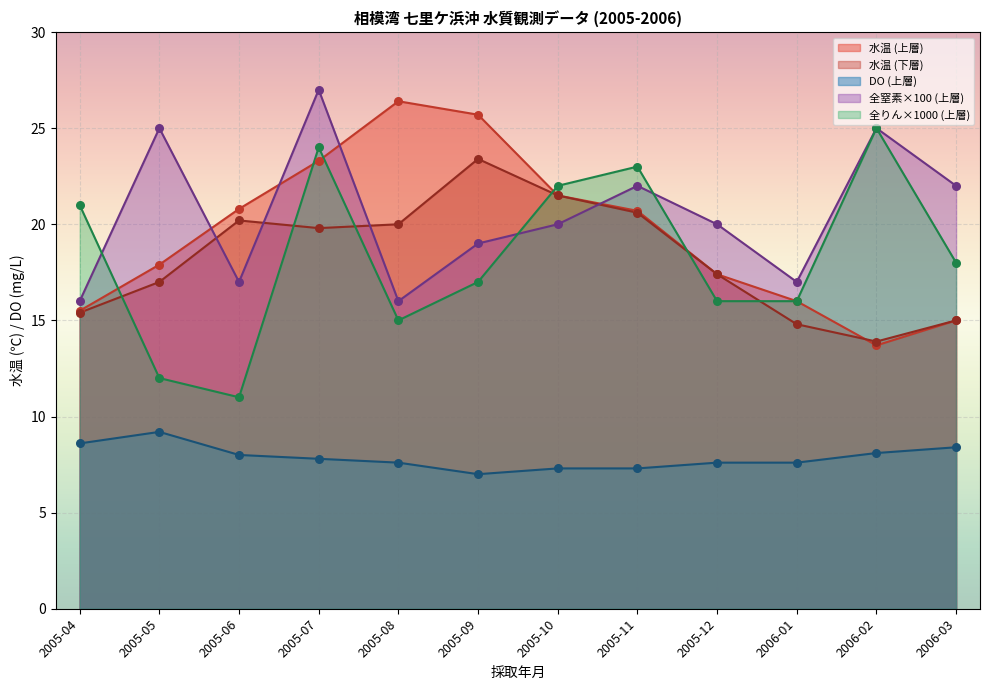

Which series contains the lowest Y value?

DO (上層)